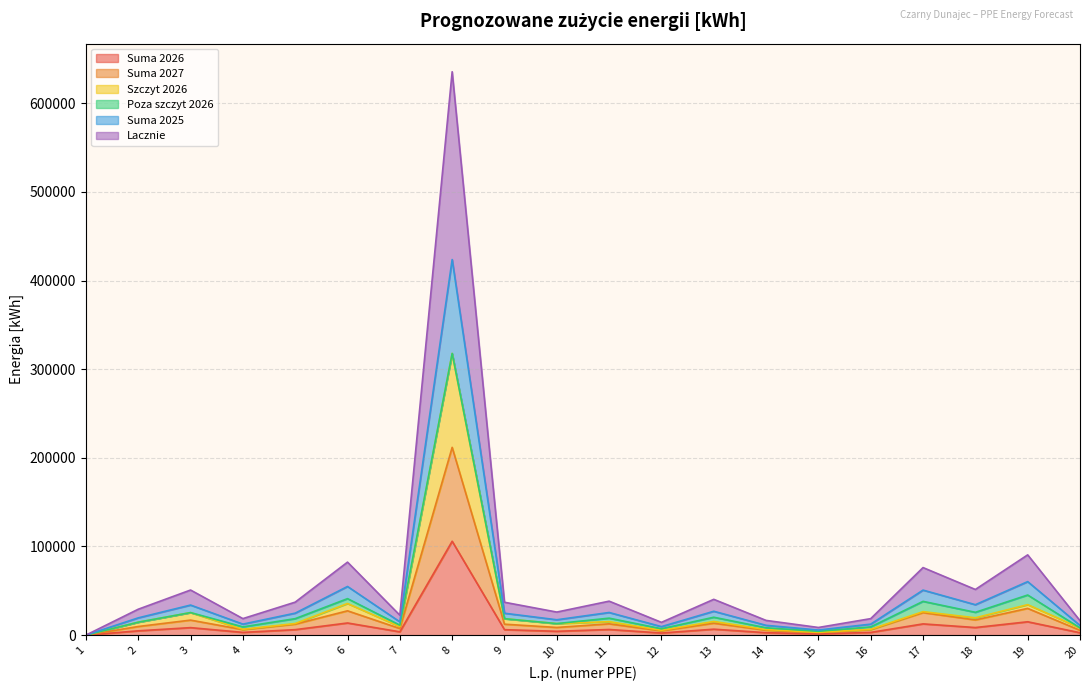

Is the value of Suma 2026 at 18 greater than the value of Suma 2025 at 1?

Yes